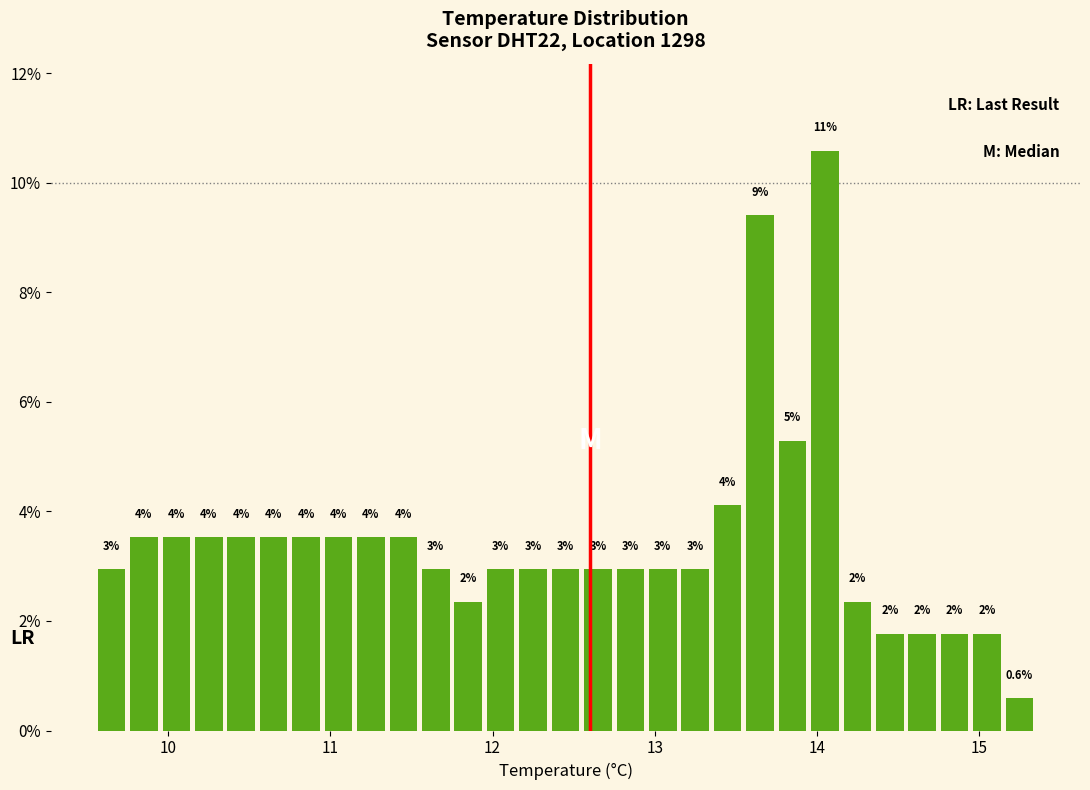

Read against the x-axis, roughly where is the centre of the tallest bar?

14.1